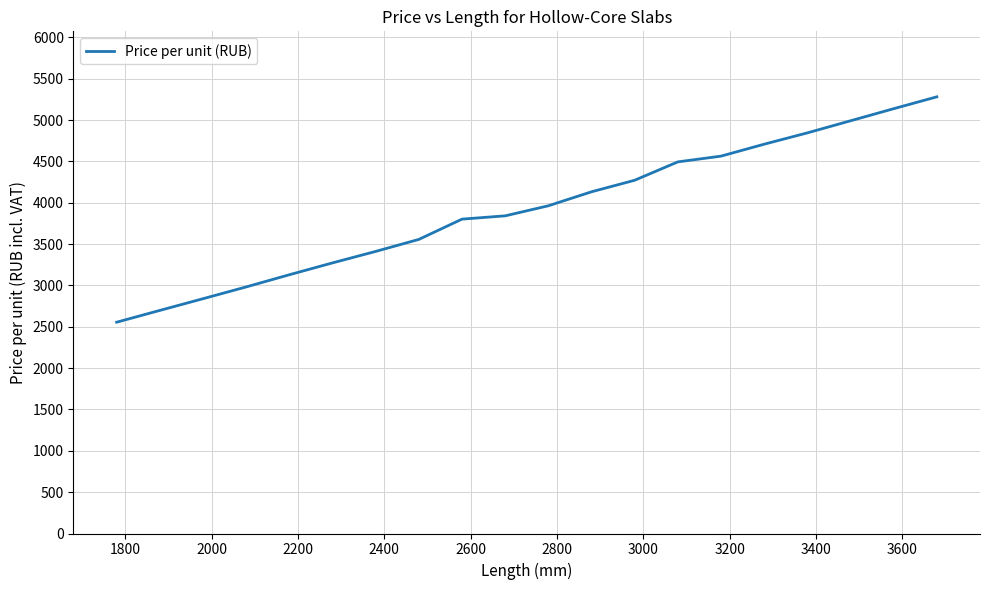

What is the greatest value displayed?

5281.1